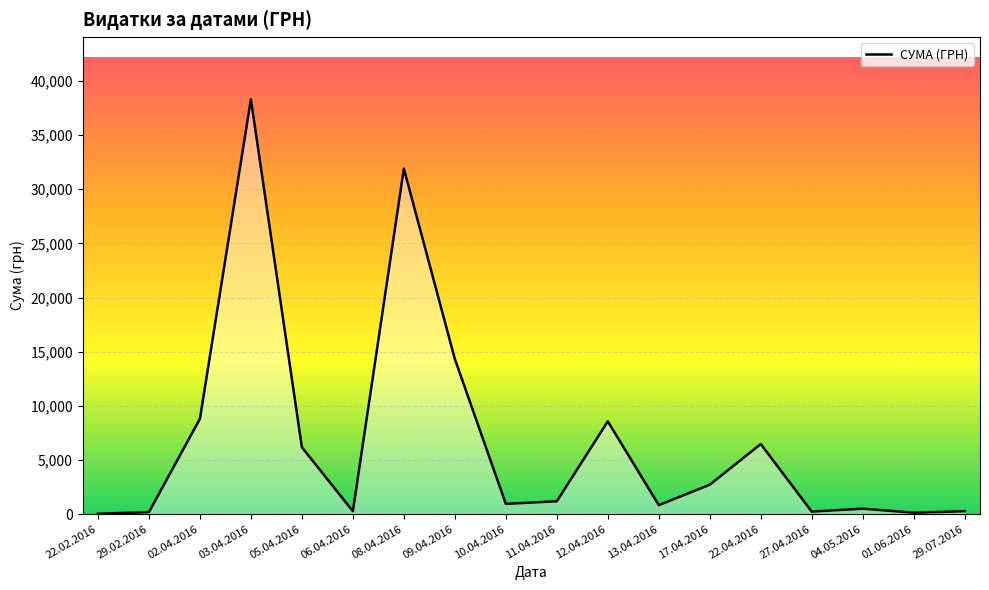

What is the sum of the values at 29.02.2016 and 22.04.2016?

6652.4